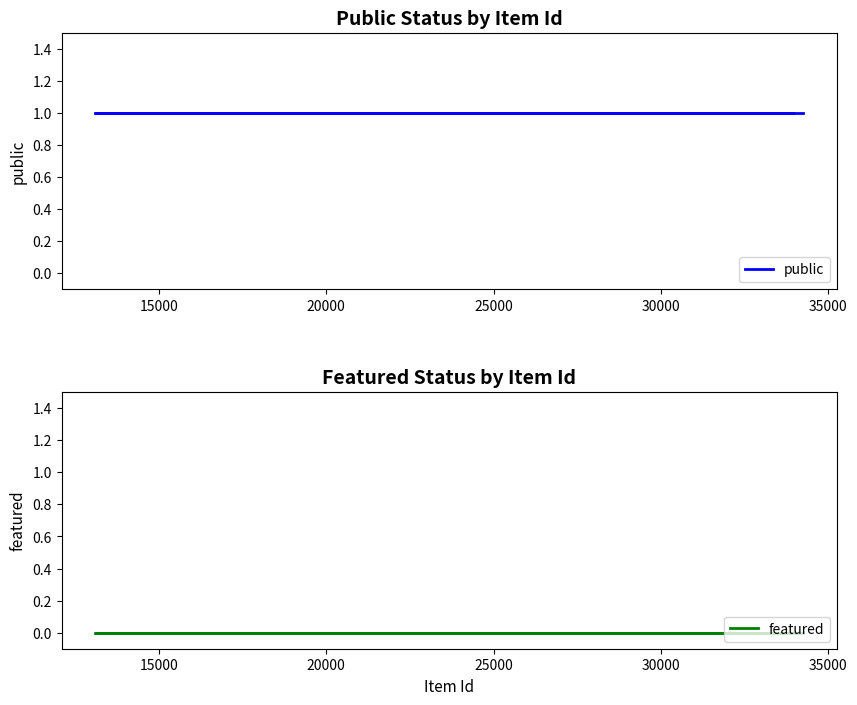

True or false: public has a value of 0 at 20000.

False